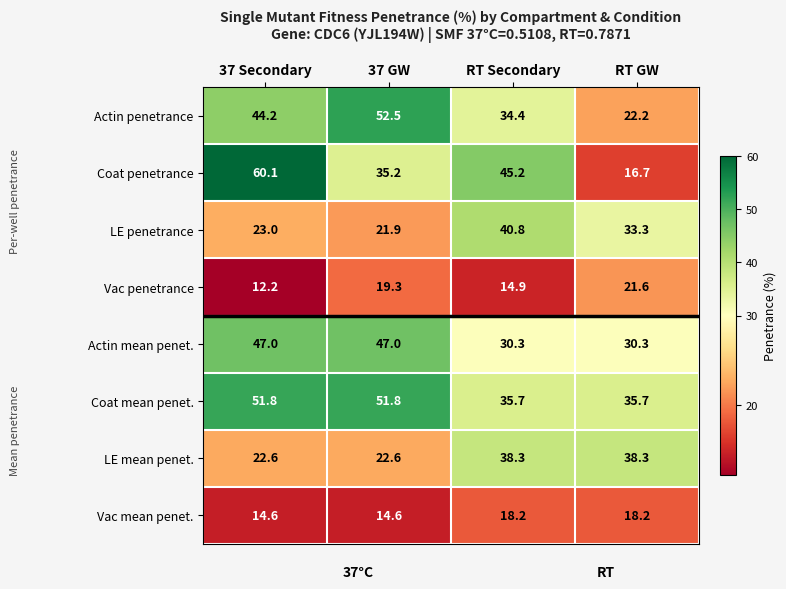

Is the value of LE penetrance at RT Secondary greater than the value of LE mean penet. at 37 Secondary?

Yes